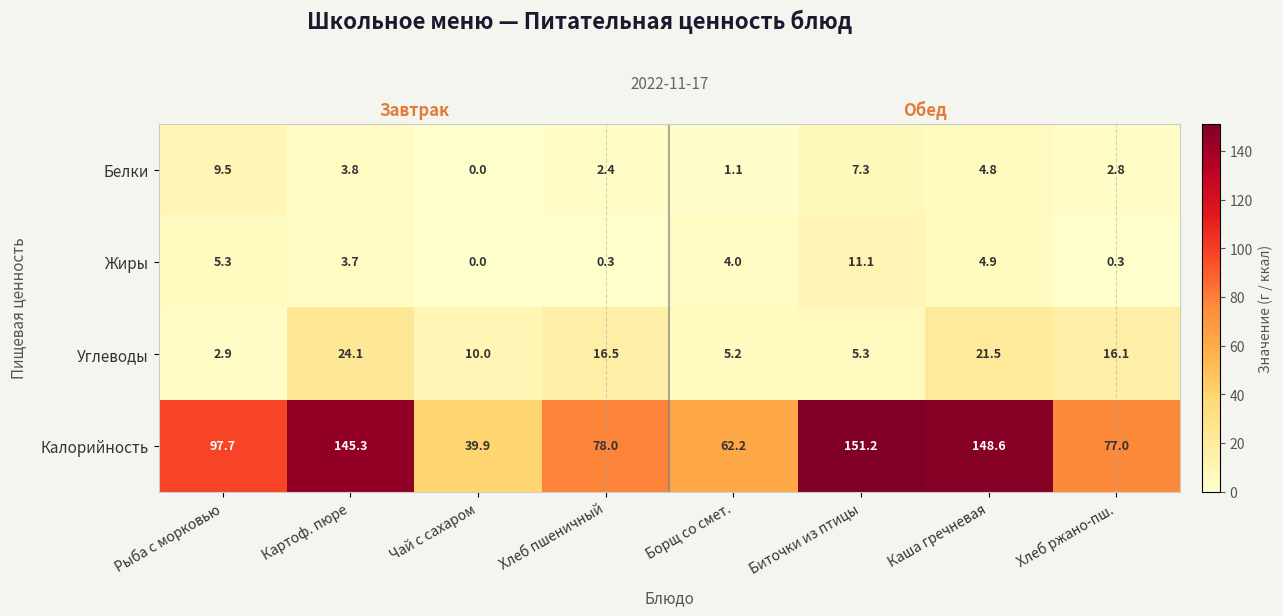

What value does the Калорийность series have at Чай с сахаром?

39.9